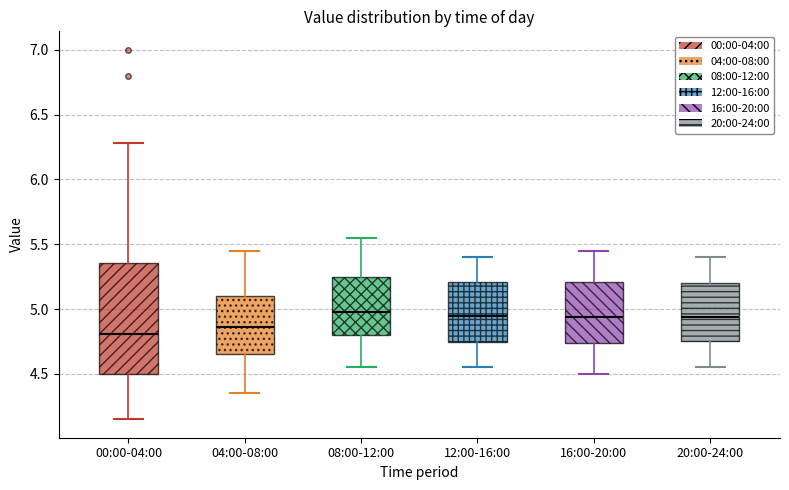

Comparing the boxes themselves (not the whiskers), which one is the tallest?

00:00-04:00